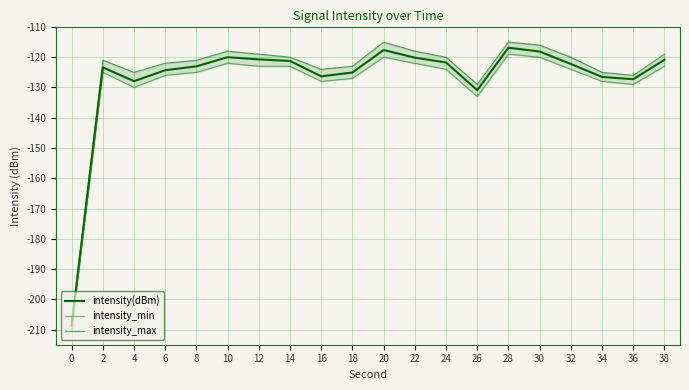

Which series has the largest range (max minus min)?

intensity_max